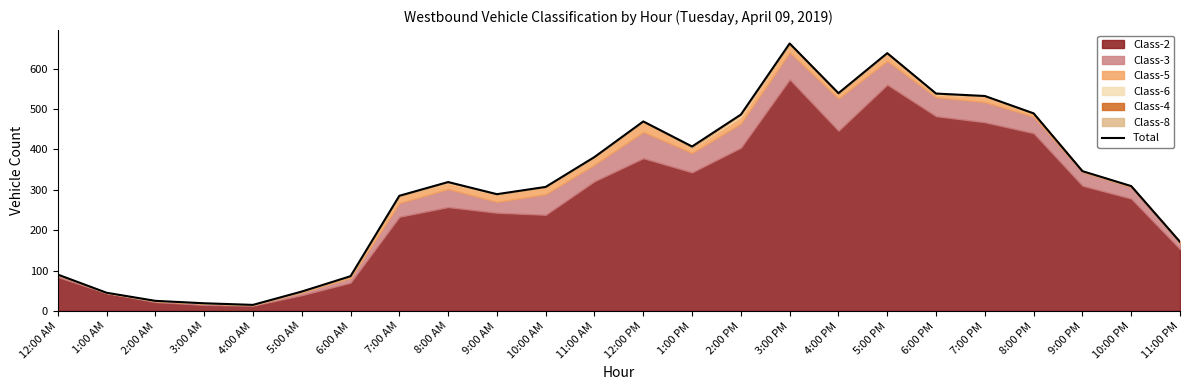

What is the average value?

312